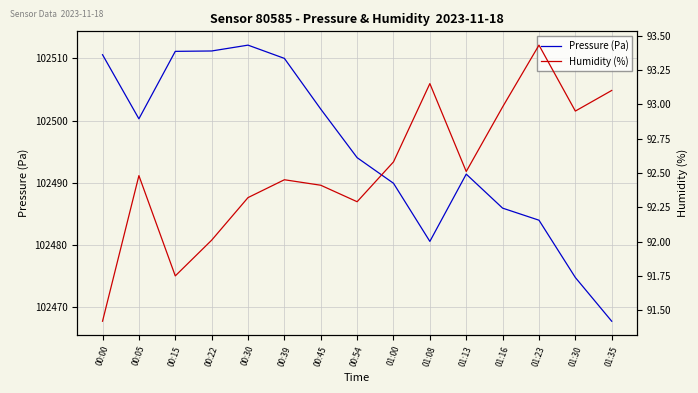

What is the sum of all Pressure (Pa) values?

1537425.4